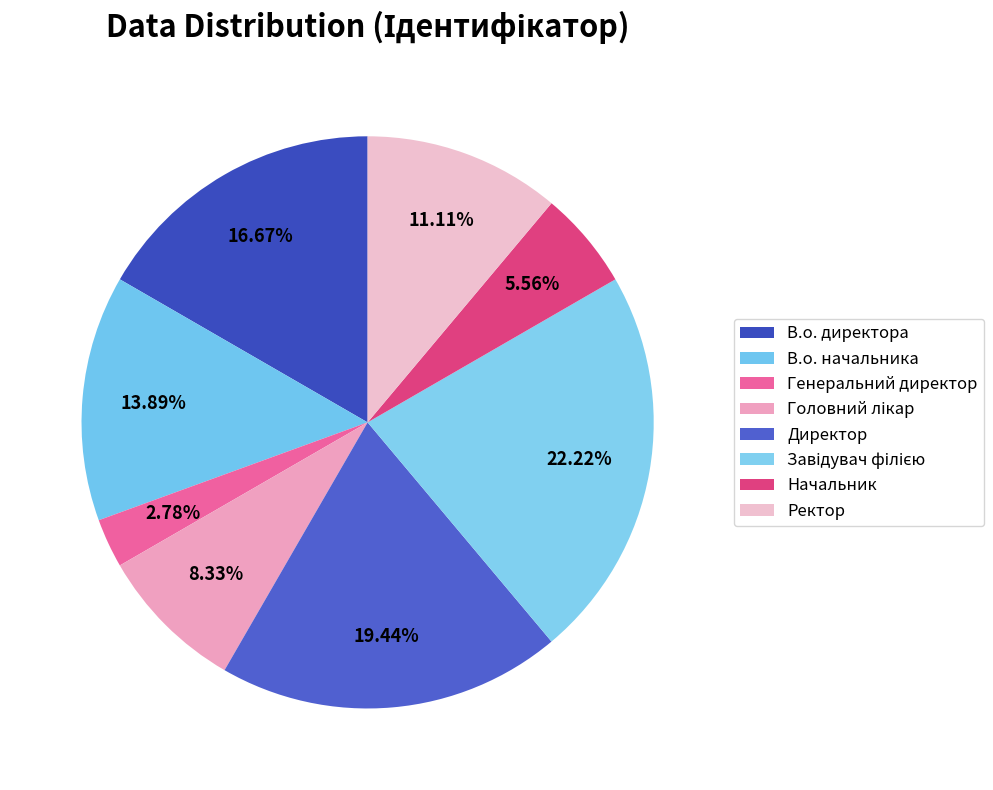

How many slices are in this pie chart?

8